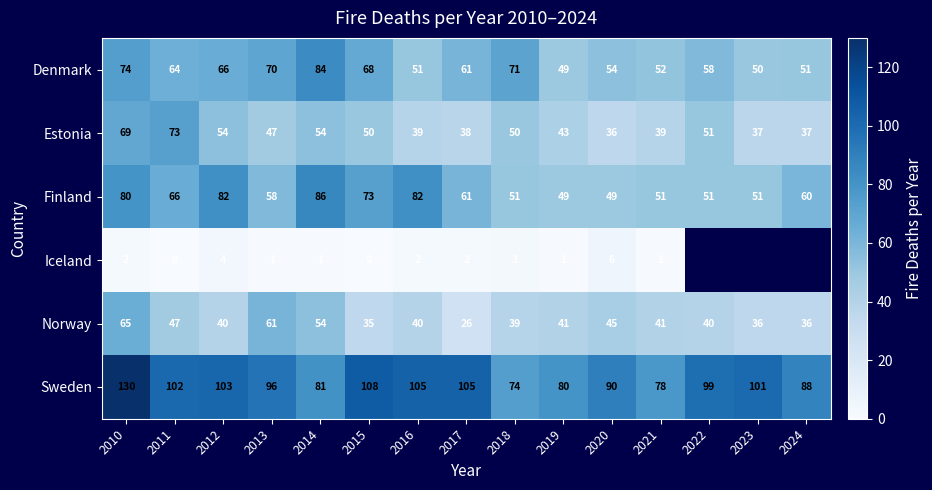

Which series changed the most between 2013 and 2014?

Finland